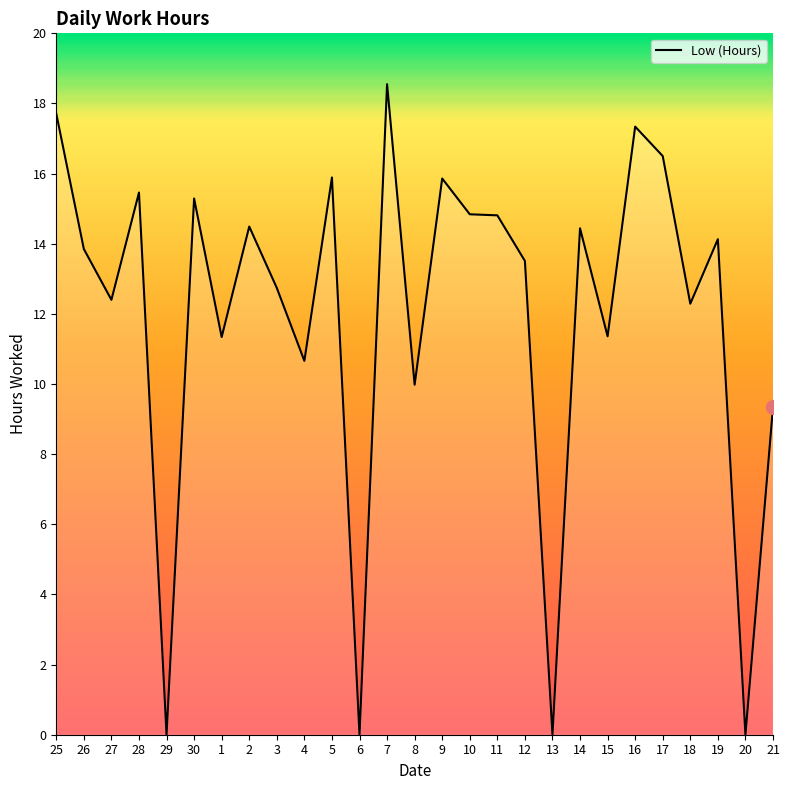

At which label is the value closest to 9?

21